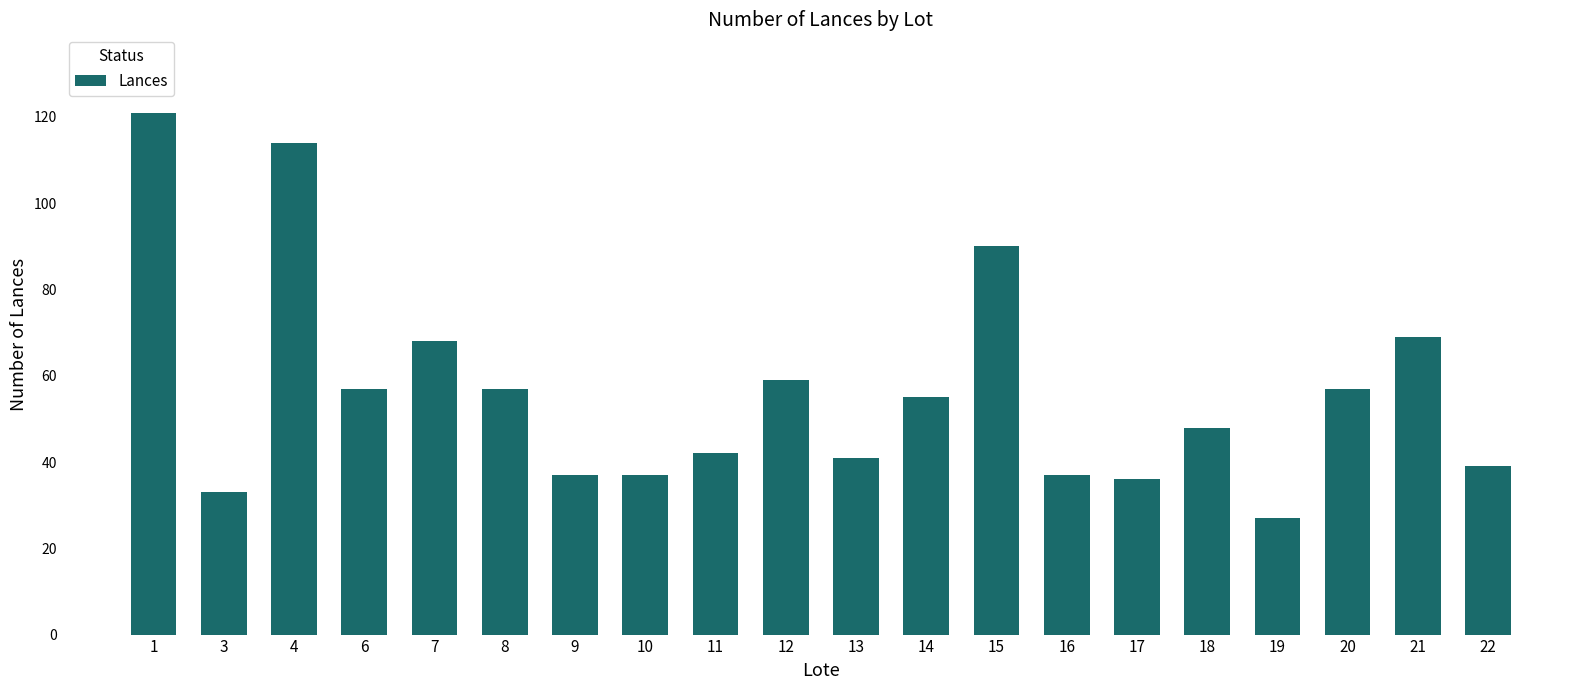

The chart shows a value of 68 at 7. True or false?

True